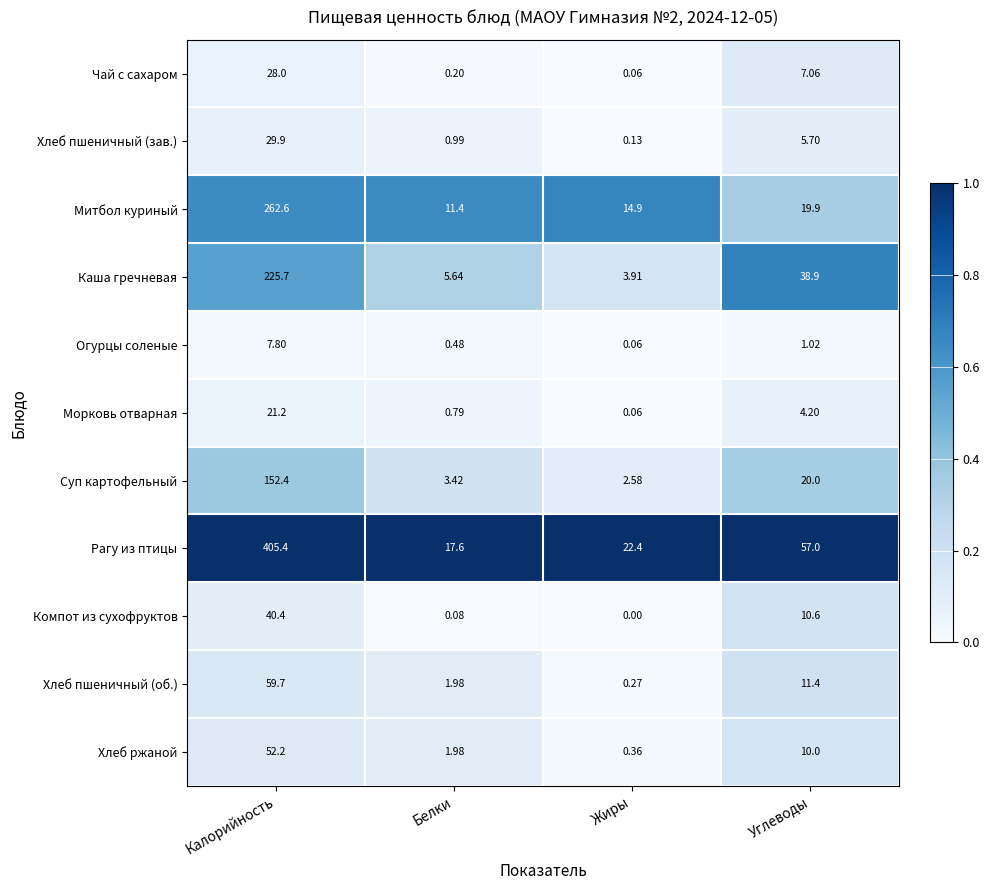

Where is Хлеб пшеничный (об.) nearest to the value 29?

Углеводы